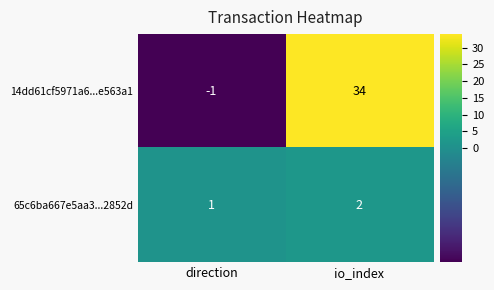

Which series changed the most between direction and io_index?

14dd61cf5971a6...e563a1